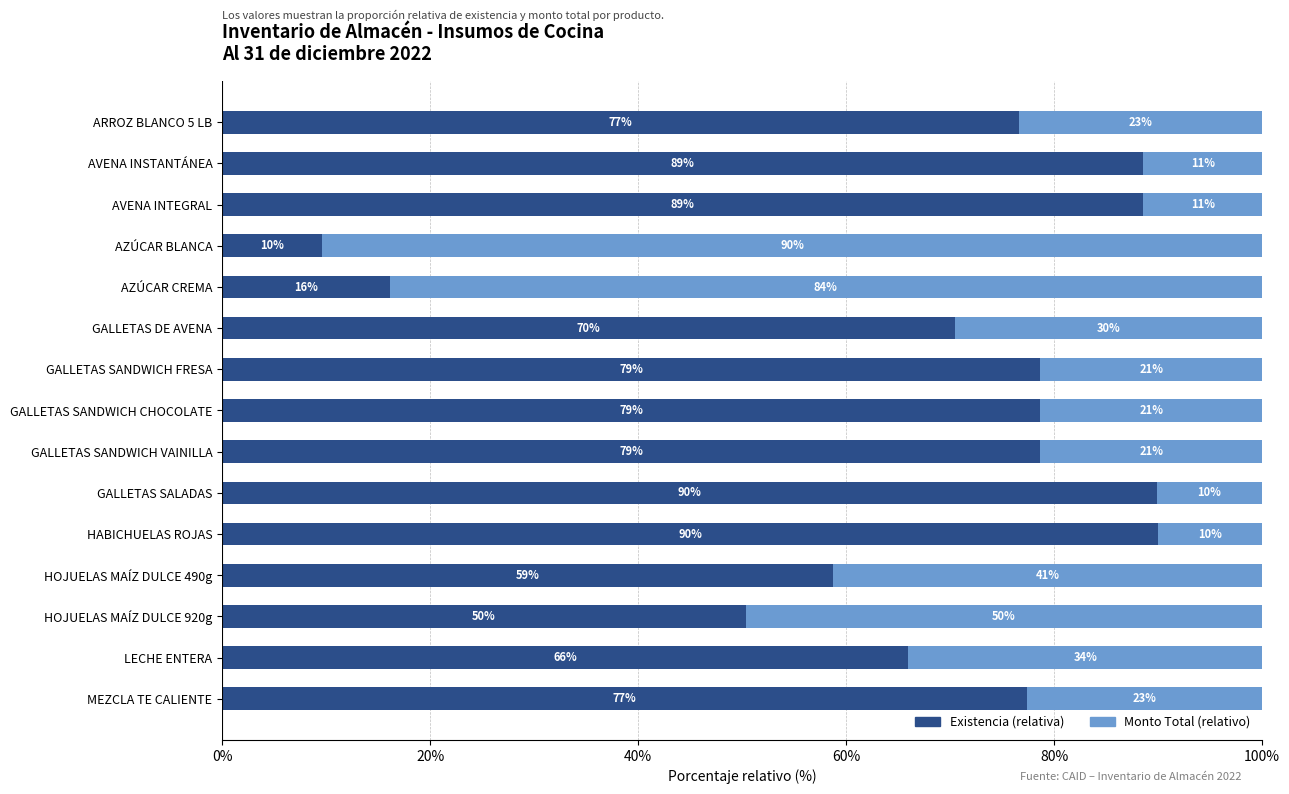

The value of Existencia (relativa) at AVENA INSTANTÁNEA is 131.3. True or false?

False